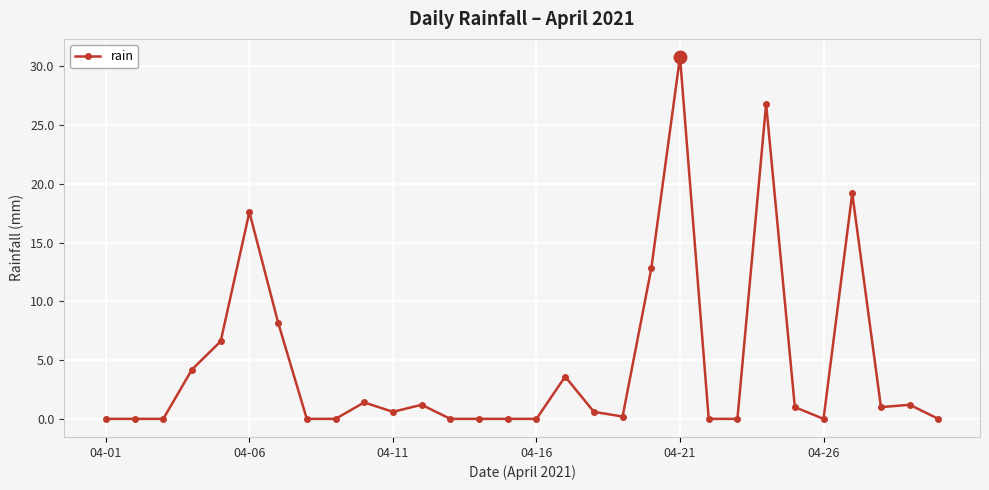

What is the sum of all values?

137.0